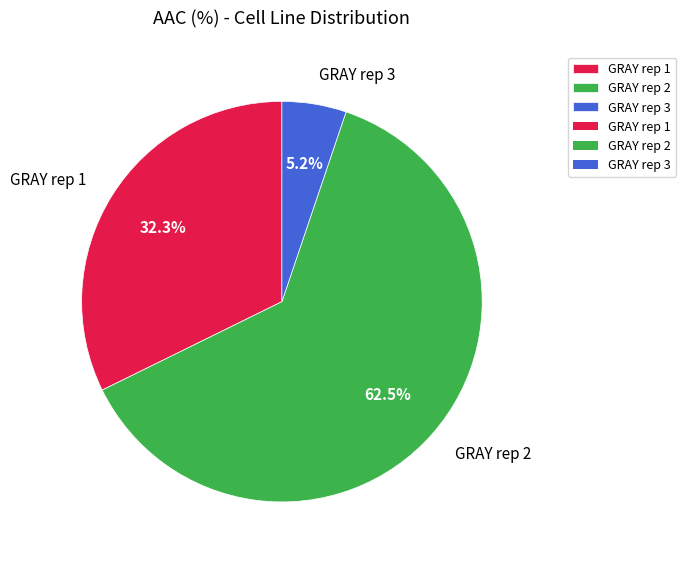

What is the majority slice?

GRAY rep 2